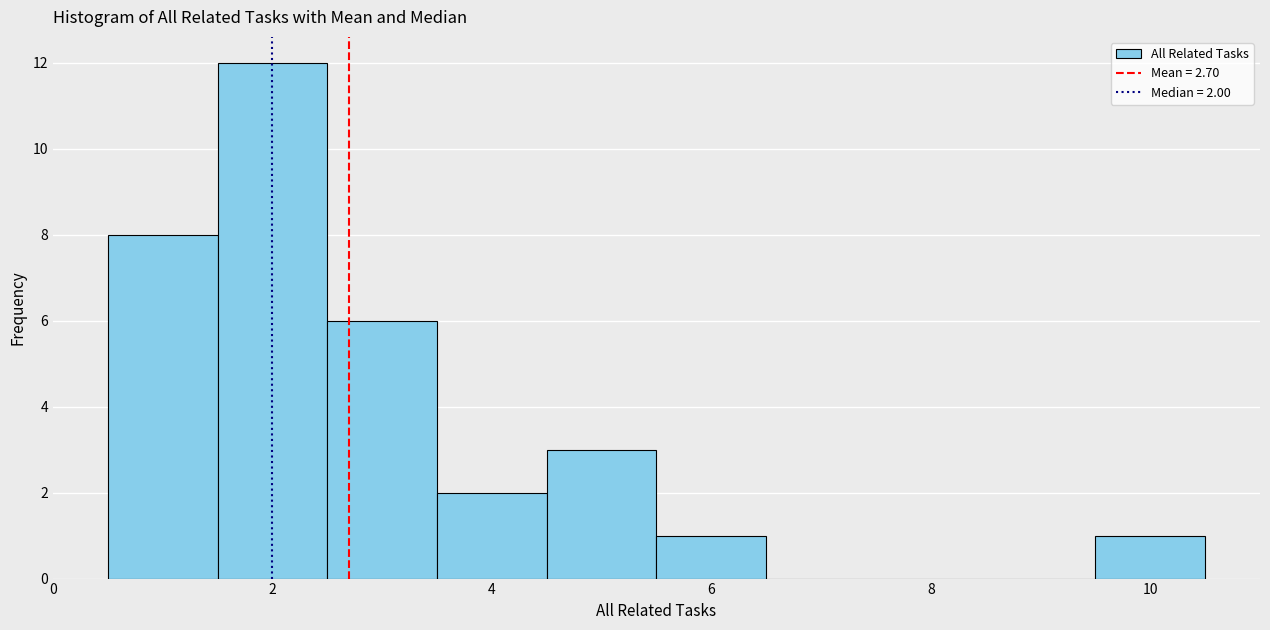

Which range on the x-axis has the tallest bar?

1.5 to 2.5